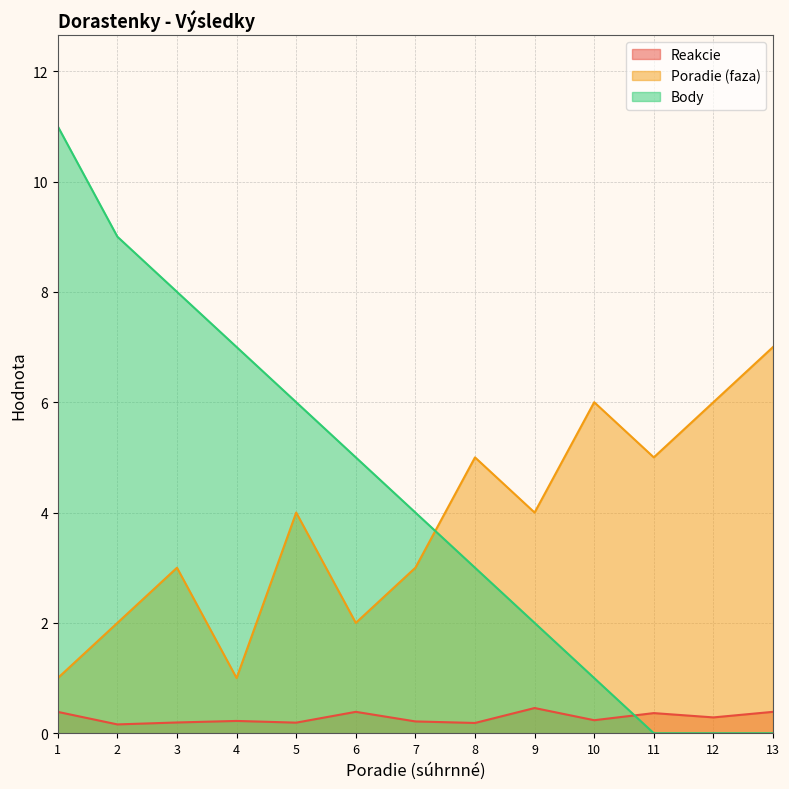

How many data points does each series have?

13